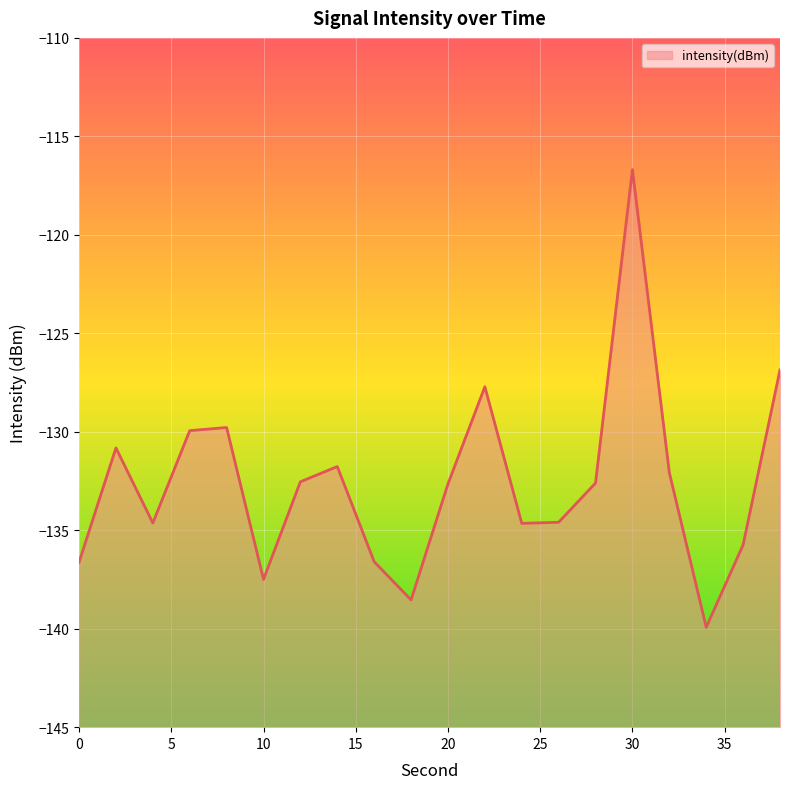

At which label is the value closest to -128?

22